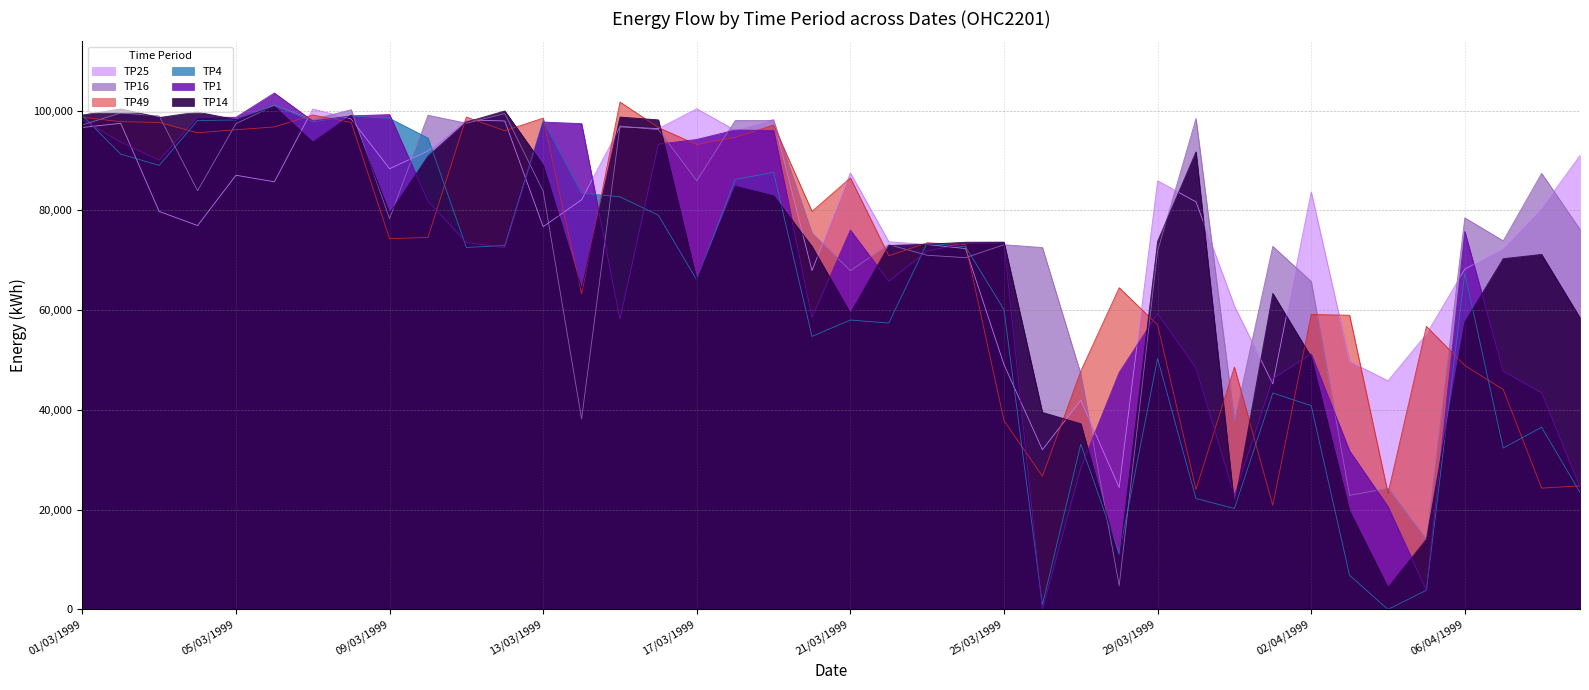

What is the difference between the maximum and minimum values in the TP4 series?

101180